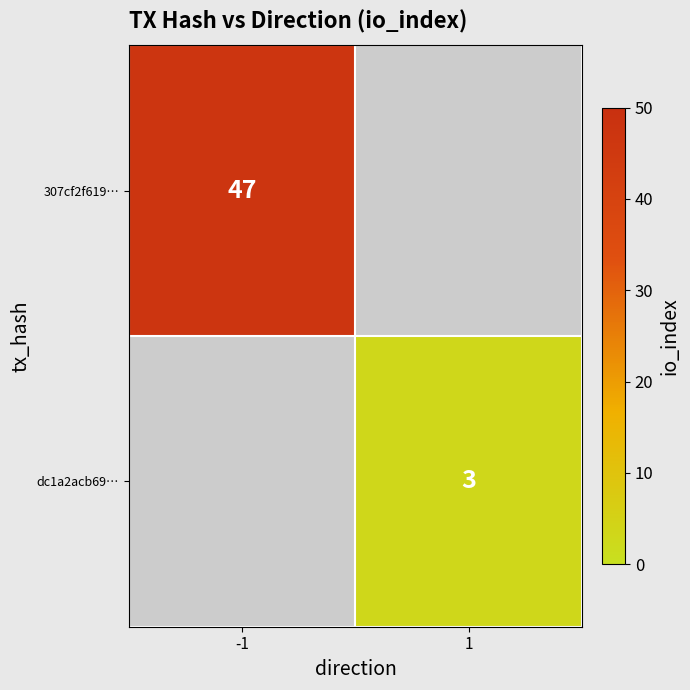

Is the value of 307cf2f619… at -1 greater than the value of dc1a2acb69… at 1?

Yes